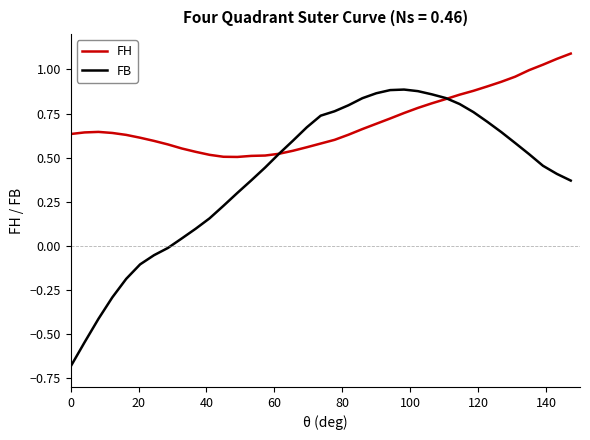

Which series has the largest range (max minus min)?

FB